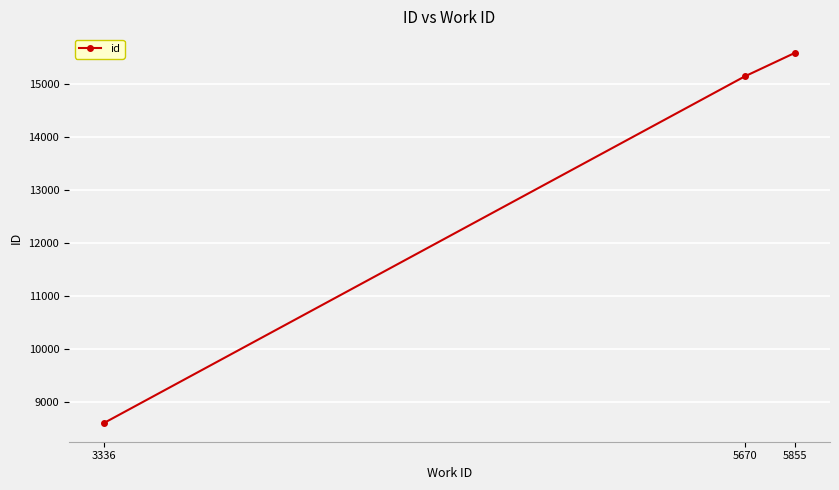

What is the difference between the maximum and minimum values?

6980